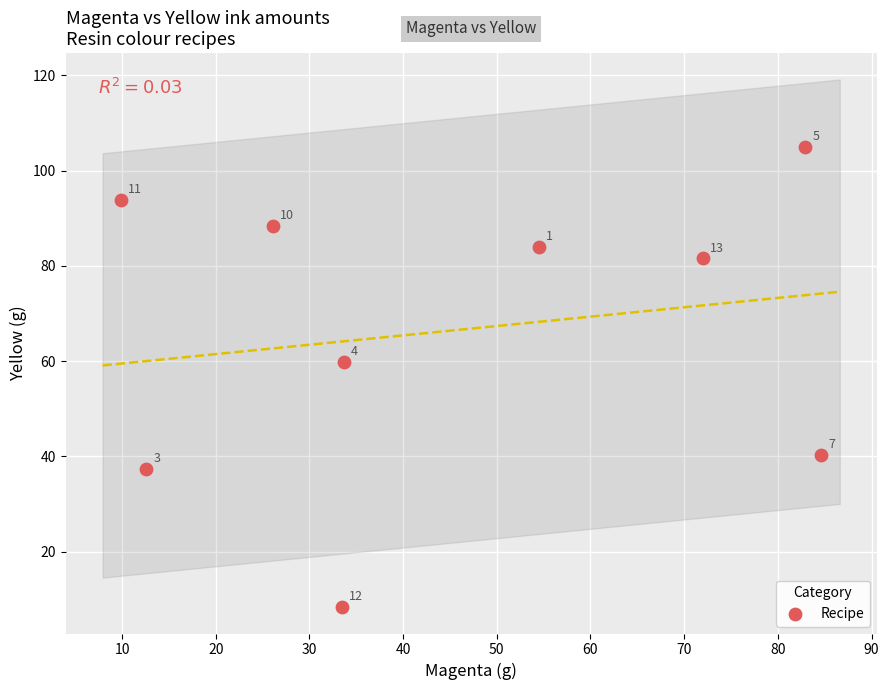

What Y value in the scatter plot is closest to 56?

59.7